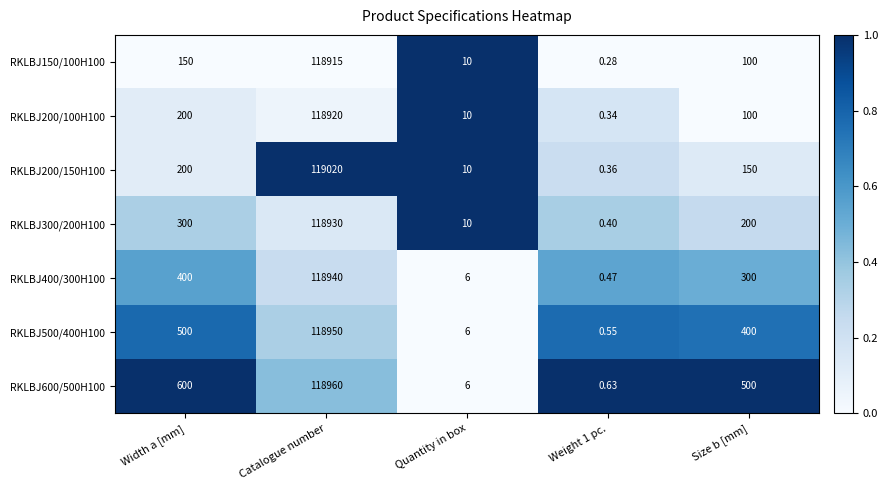

At which label does RKLBJ200/150H100 reach its peak?

Catalogue number